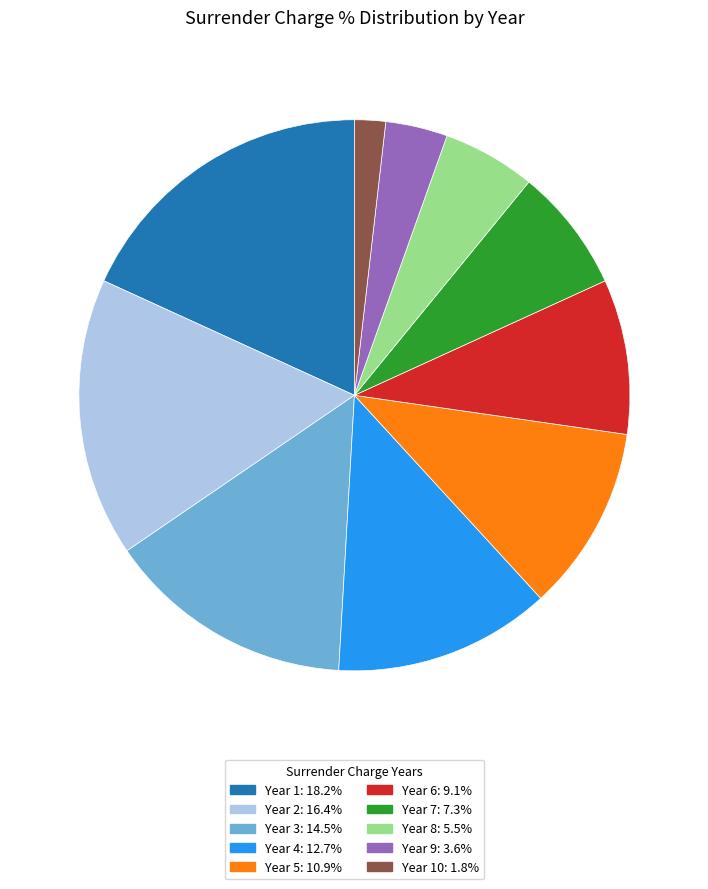

Is there a majority slice in this chart?

No